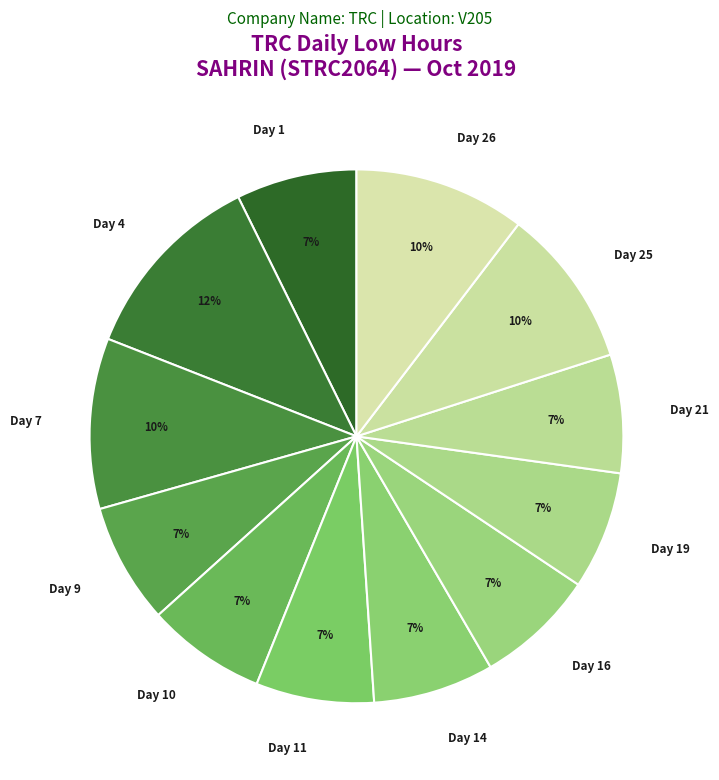

How many segments does this pie chart have?

12